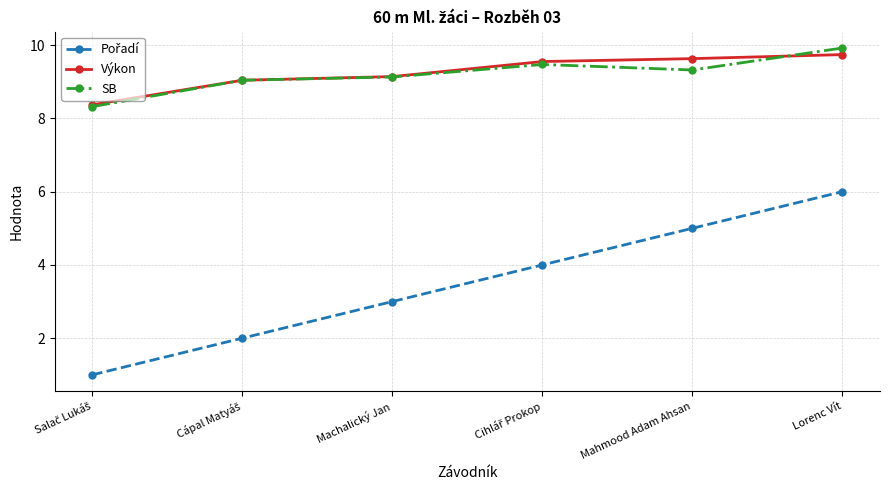

What value does the Výkon series have at Lorenc Vít?

9.7